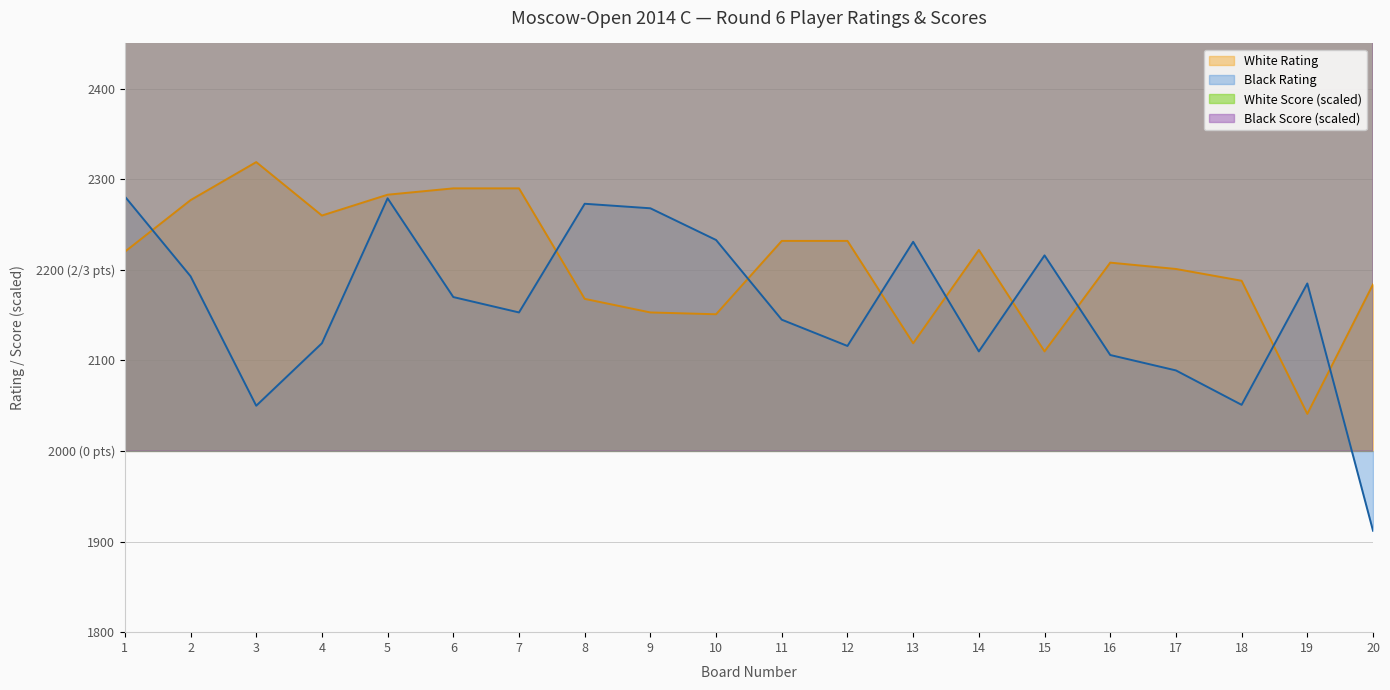

True or false: White Score and White Rating cross at least once.

False